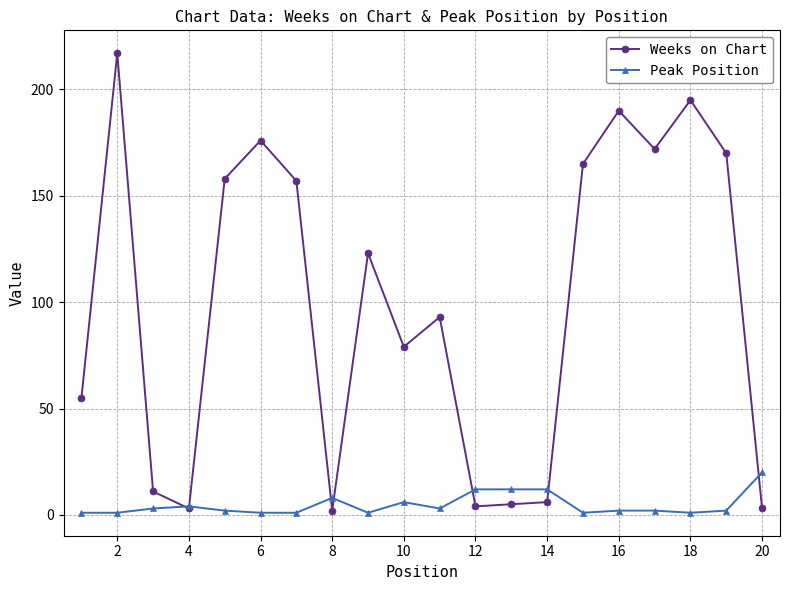

What is the difference between the maximum and minimum values in the Peak Position series?

19